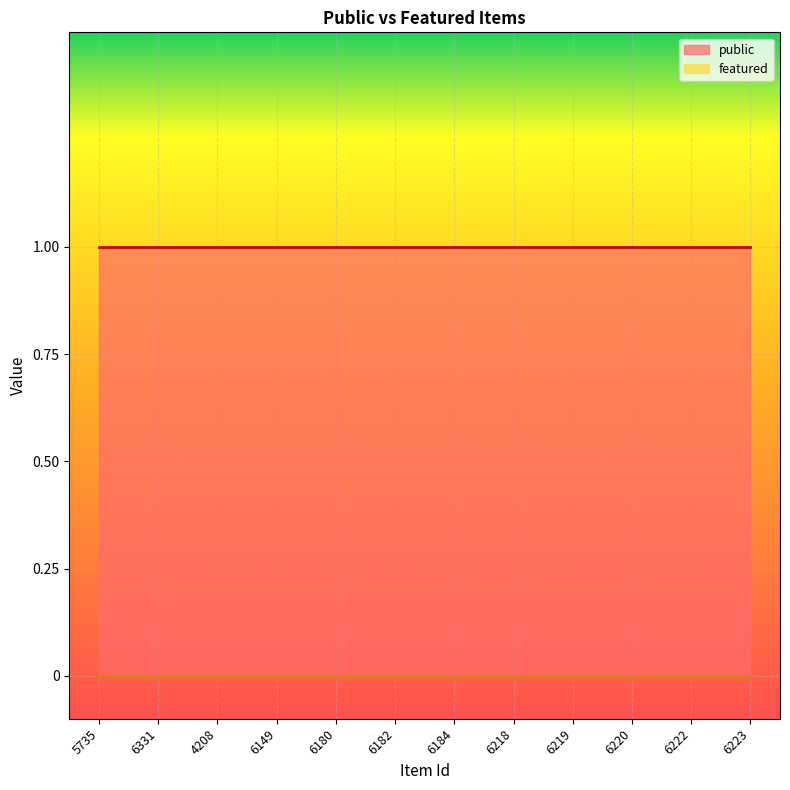

What is the value of the public point at the 3rd from the left?

1